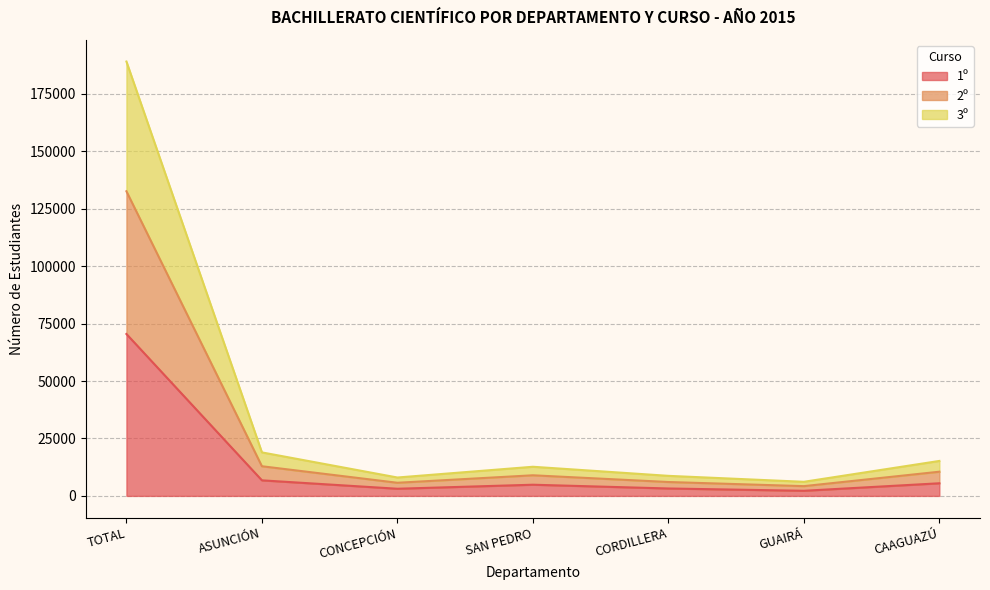

True or false: 3º and 1º cross at least once.

False